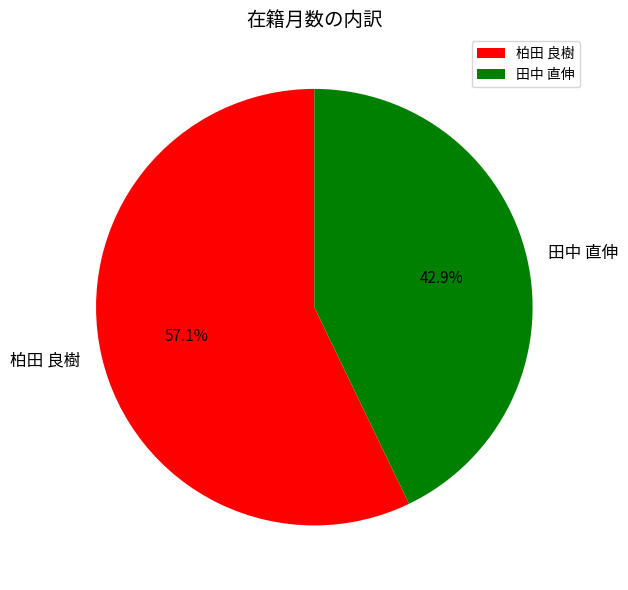

Count the number of slices in the pie.

2